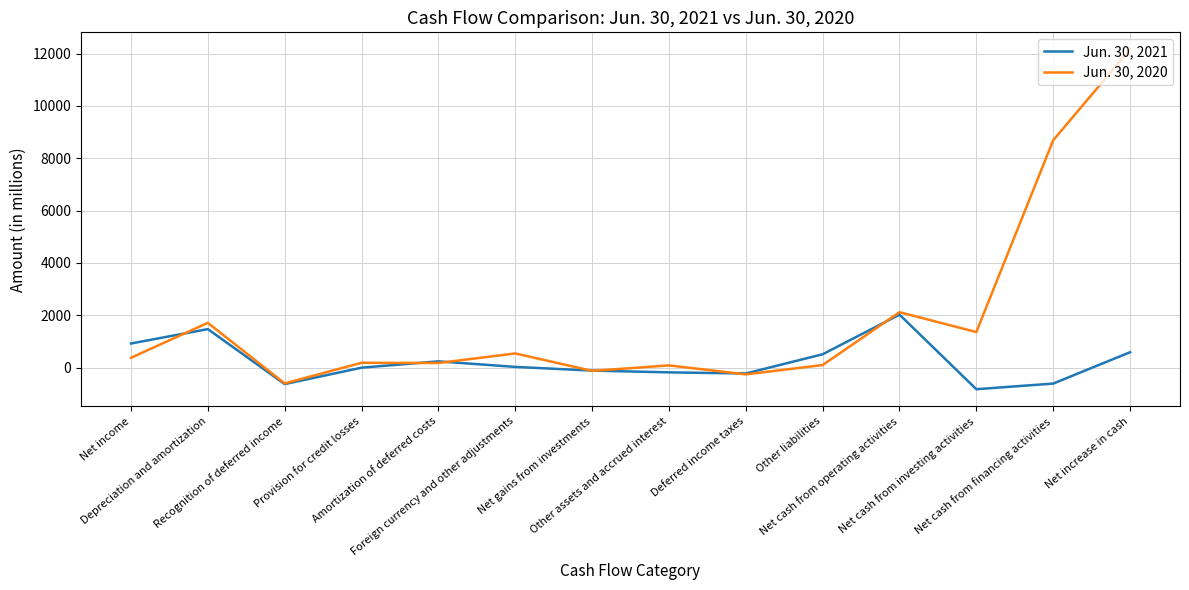

What position from the right is Amortization of deferred costs?

10